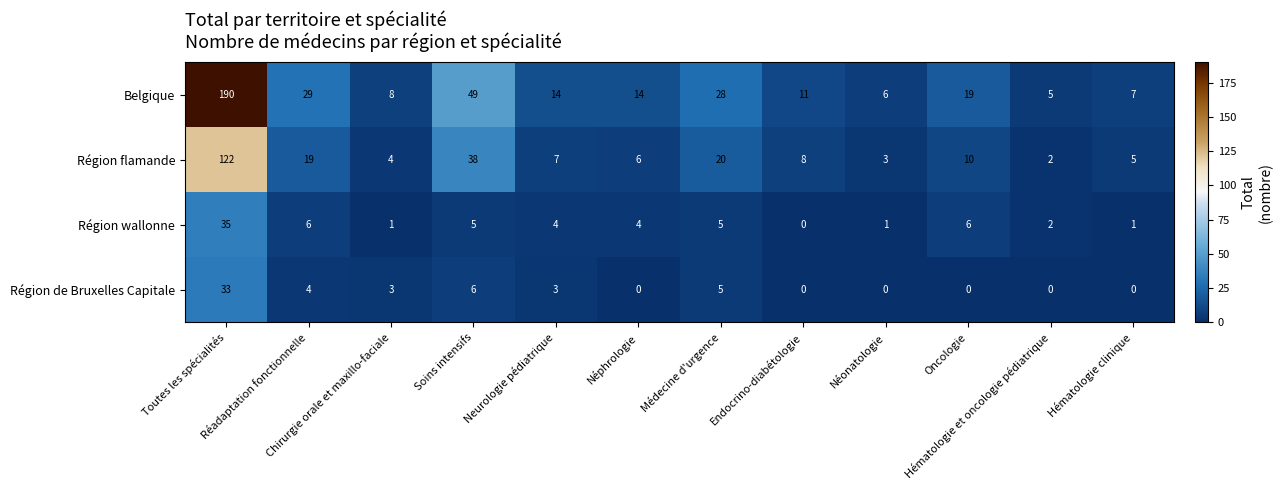

List the series in order of their peak value, lowest first.

Région de Bruxelles Capitale, Région wallonne, Région flamande, Belgique